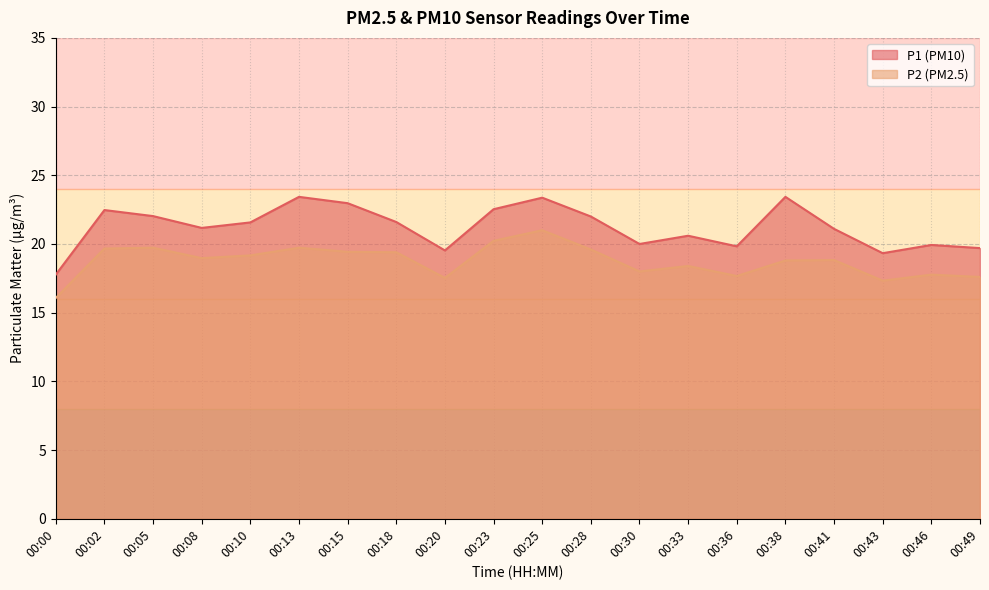

What is the minimum value for P1?

17.8